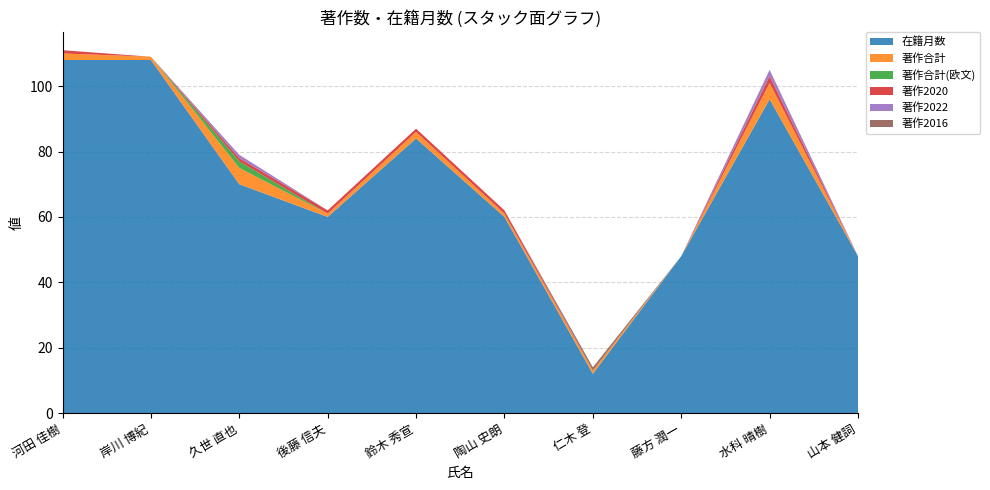

Reading left to right, transcribe all the data shown in this chart.

在籍月数: 河田 佳樹=108	岸川 博紀=108	久世 直也=70	後藤 信夫=60	鈴木 秀宣=84	陶山 史朗=60	仁木 登=12	藤方 潤一=48	水科 晴樹=96	山本 健詞=48
著作合計: 河田 佳樹=2	岸川 博紀=1	久世 直也=5	後藤 信夫=1	鈴木 秀宣=2	陶山 史朗=1	仁木 登=1	藤方 潤一=0	水科 晴樹=5	山本 健詞=0
著作合計(欧文): 河田 佳樹=0	岸川 博紀=0	久世 直也=2	後藤 信夫=0	鈴木 秀宣=0	陶山 史朗=0	仁木 登=0	藤方 潤一=0	水科 晴樹=0	山本 健詞=0
著作2020: 河田 佳樹=1	岸川 博紀=0	久世 直也=1	後藤 信夫=1	鈴木 秀宣=1	陶山 史朗=1	仁木 登=0	藤方 潤一=0	水科 晴樹=2	山本 健詞=0
著作2022: 河田 佳樹=0	岸川 博紀=0	久世 直也=1	後藤 信夫=0	鈴木 秀宣=0	陶山 史朗=0	仁木 登=0	藤方 潤一=0	水科 晴樹=2	山本 健詞=0
著作2016: 河田 佳樹=0	岸川 博紀=0	久世 直也=0	後藤 信夫=0	鈴木 秀宣=0	陶山 史朗=0	仁木 登=1	藤方 潤一=0	水科 晴樹=0	山本 健詞=0